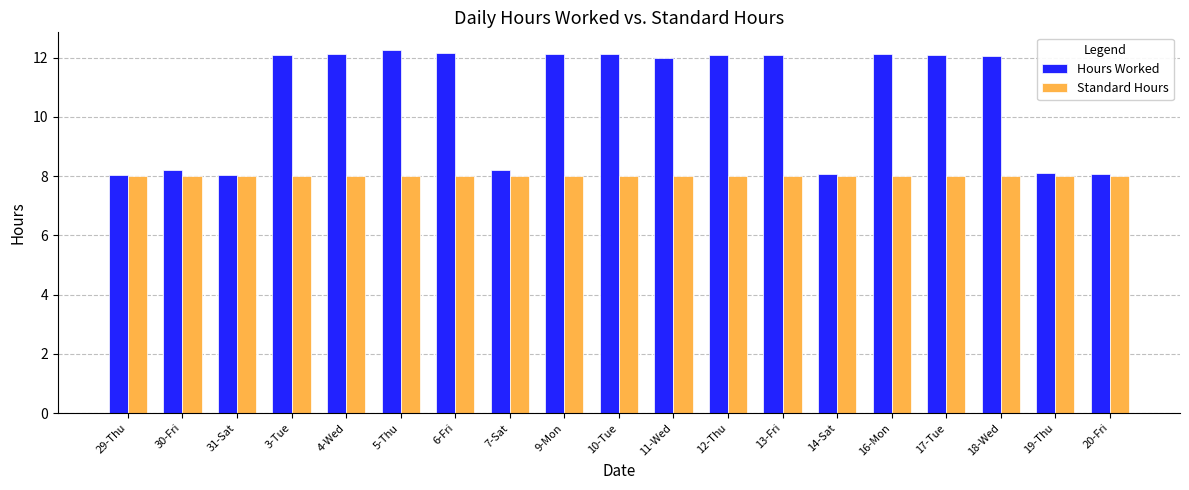

Which series changed the most between 30-Fri and 12-Thu?

Hours Worked